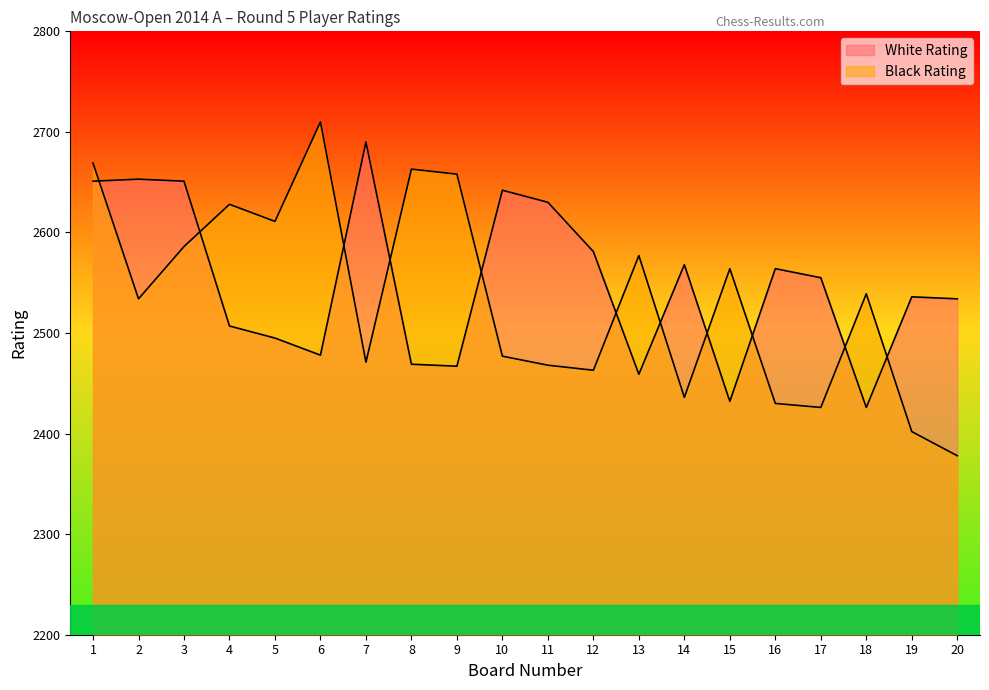

List the labels in order of Black Rating value, smallest first.

20, 19, 17, 16, 14, 12, 11, 7, 10, 2, 18, 15, 13, 3, 5, 4, 9, 8, 1, 6